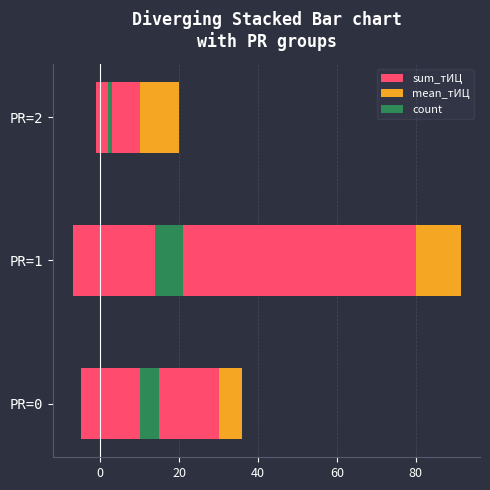

What is the difference between the highest and lowest values at PR=2?

11.0